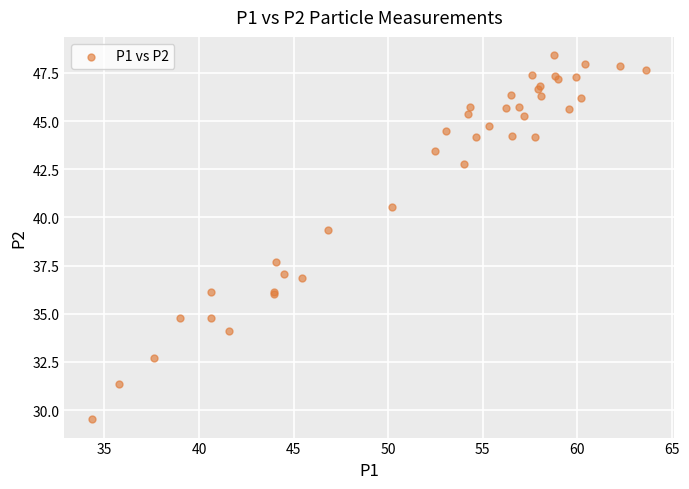

What Y value in the scatter plot is closest to 38?

37.7